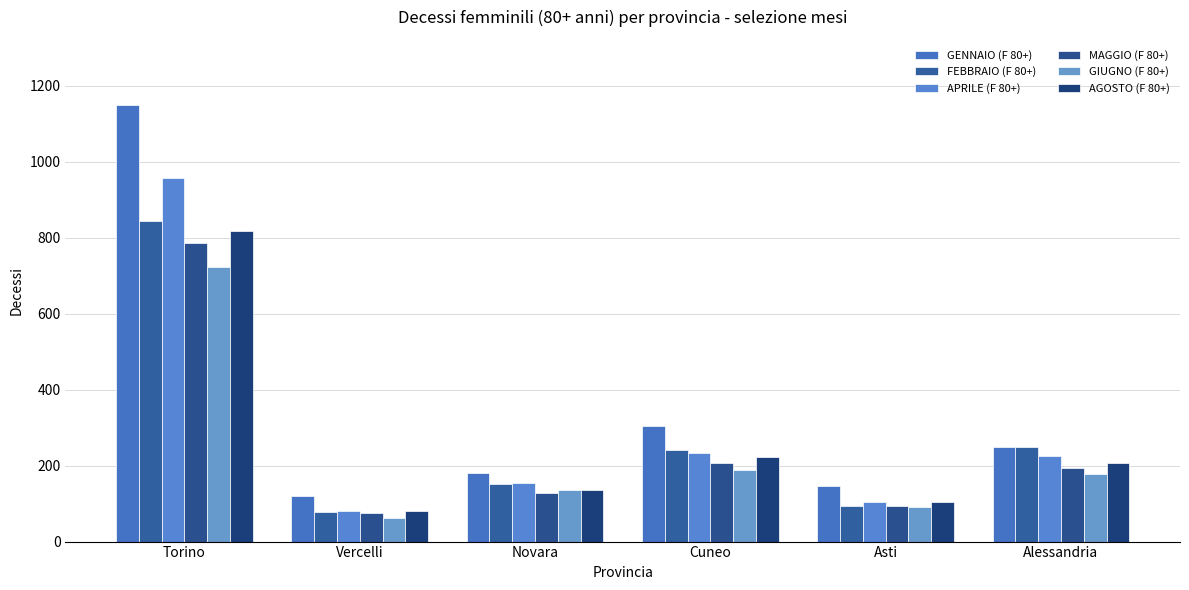

What is the spread (max minus min) of values at Vercelli?

58